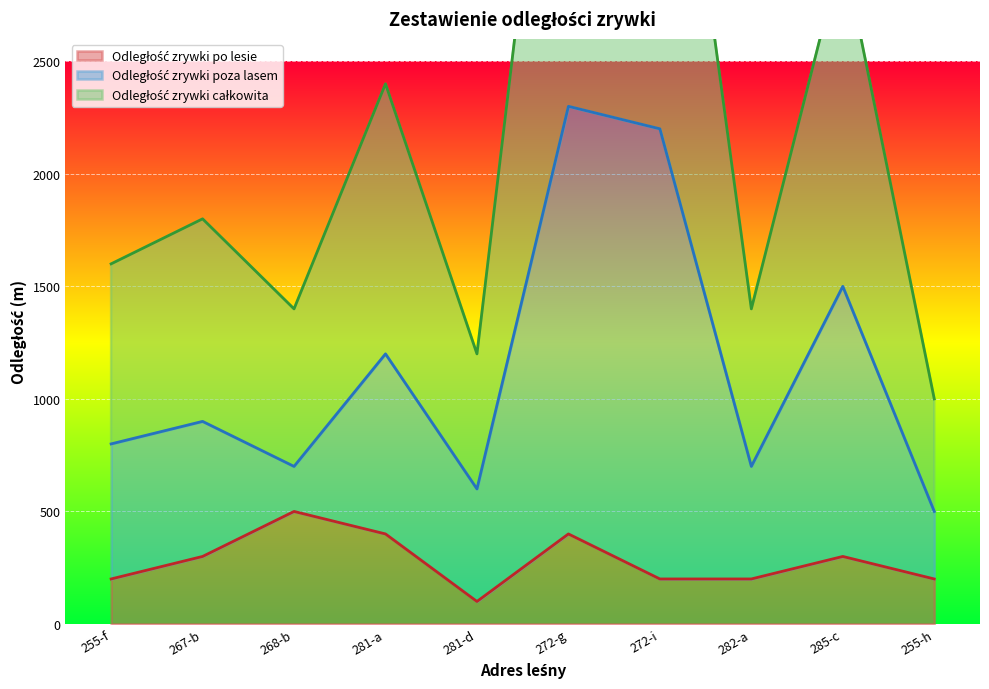

List the series in order of their peak value, lowest first.

Odległość zrywki po lesie, Odległość zrywki poza lasem, Odległość zrywki całkowita